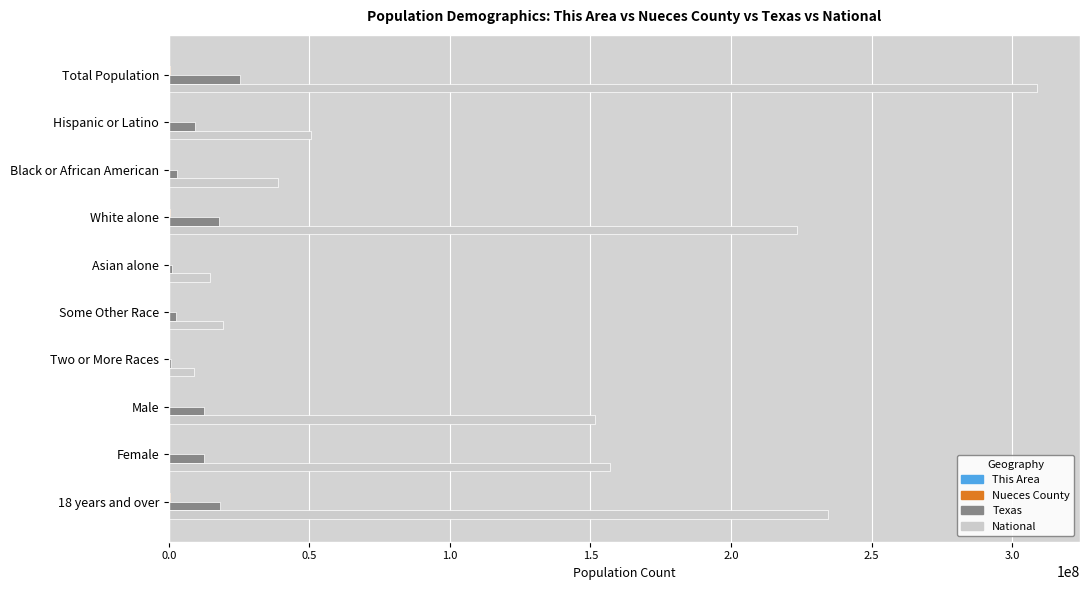

Which series has the largest total across all categories?

National